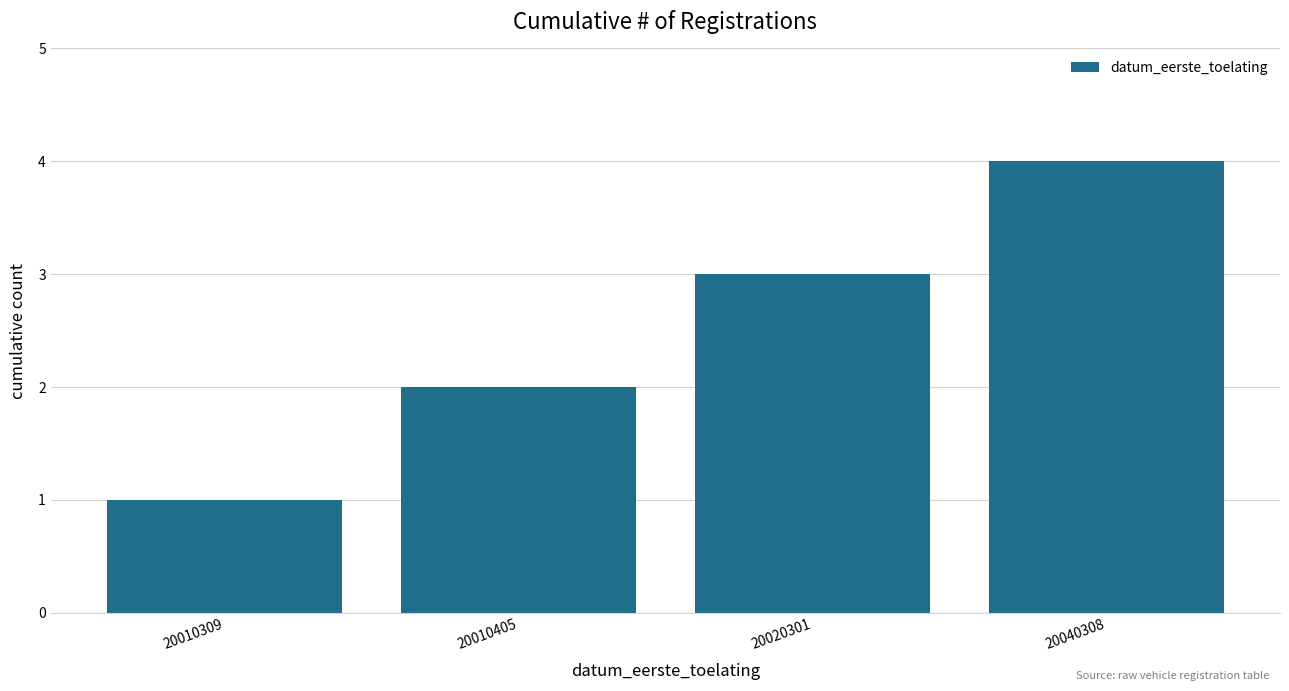

Read the value at 20020301.

3